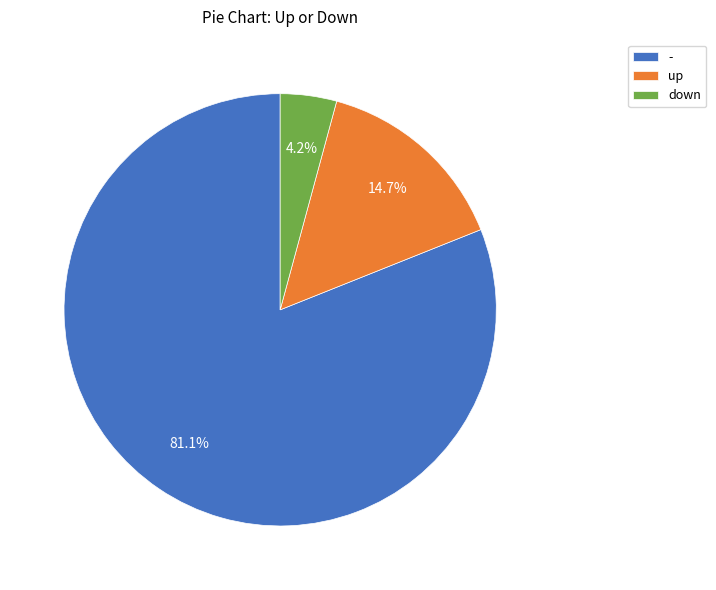

Which category accounts for the majority?

-